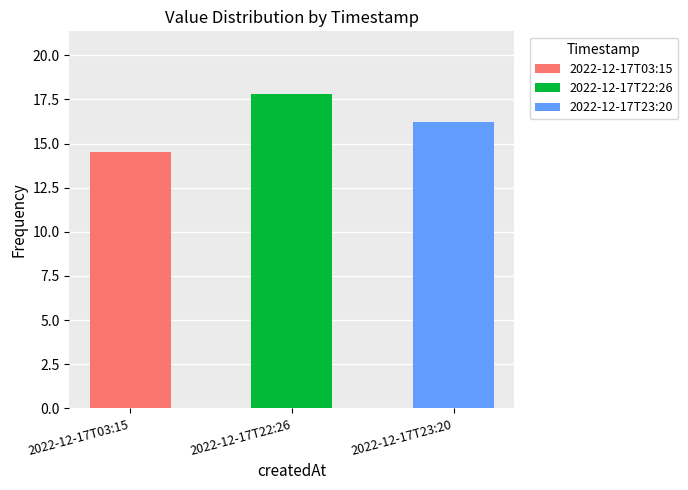

Is it true that the value at 2022-12-17T03:15 is 5.8?

False